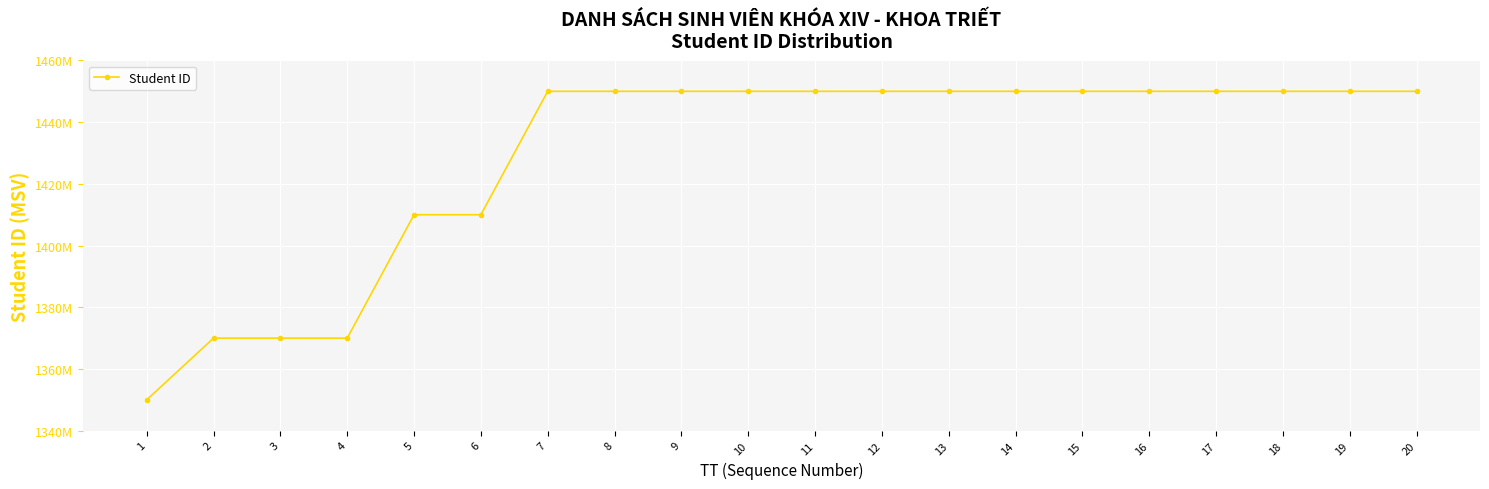

Rank the categories by value from highest to lowest.

20, 19, 18, 17, 16, 15, 14, 13, 12, 11, 10, 9, 8, 7, 6, 5, 4, 3, 2, 1